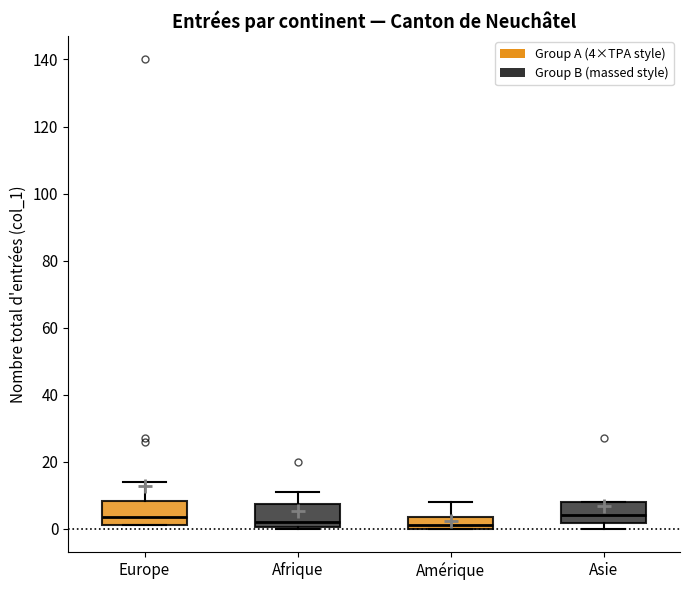

Reading left to right, transcribe this box plot: for each box, give where its median line is, the range the box spans, and where its two whiskers end, as read against the y-axis. The values are not printed on the chart, so give them approximately, as read against the axis.

Europe: median 4, box 2 to 8, whiskers 2 to 14
Afrique: median 2, box 0 to 8, whiskers 0 to 12
Amérique: median 2, box 0 to 4, whiskers 0 to 8
Asie: median 4, box 2 to 8, whiskers 0 to 8